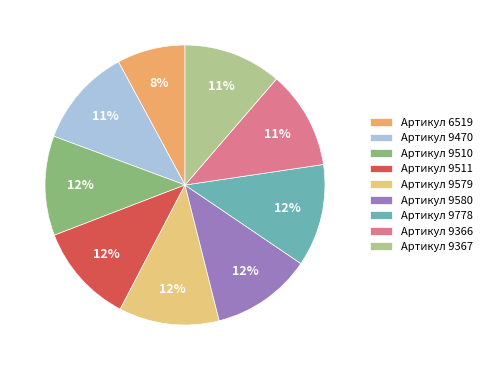

Rank the categories by value from highest to lowest.

9778, 9580, 9579, 9511, 9510, 9470, 9367, 9366, 6519